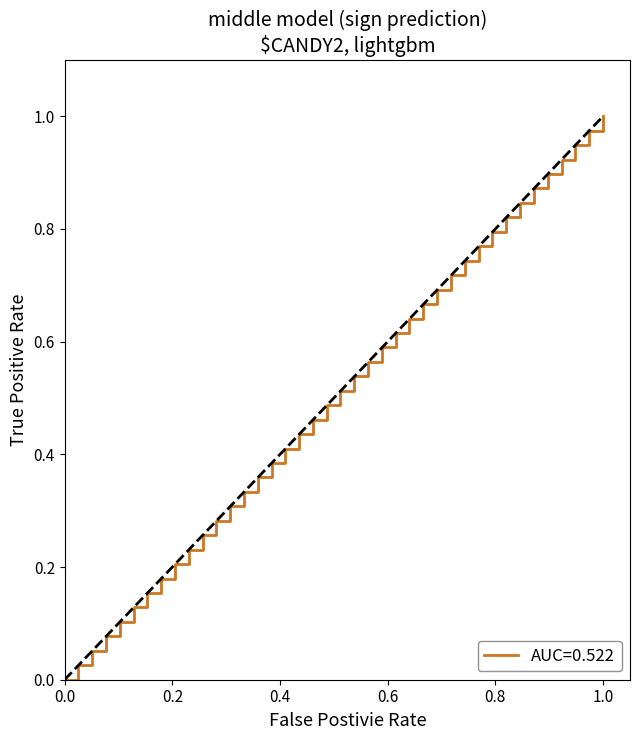

Does the chart have visible grid lines?

No